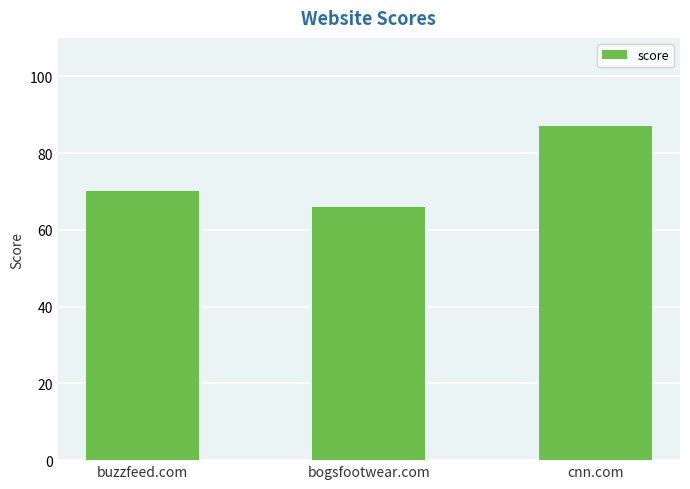

The value at bogsfootwear.com is 66. True or false?

True